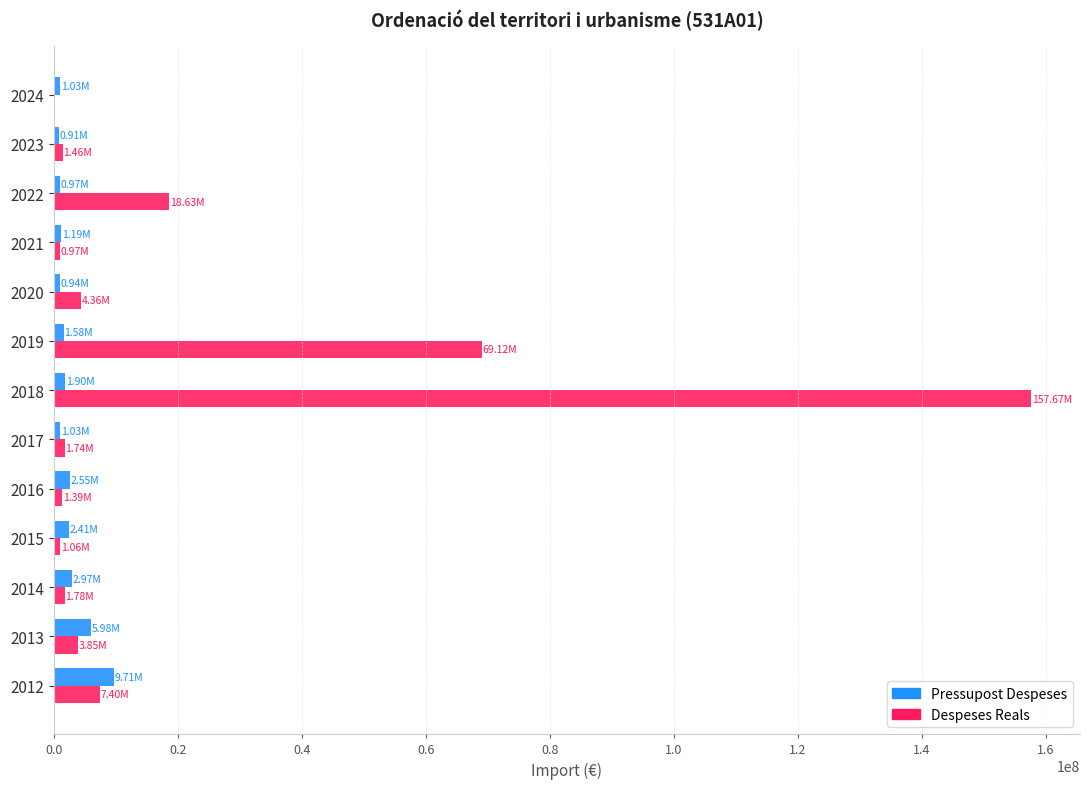

Which series changed the most between 2012 and 2024?

Pressupost Despeses